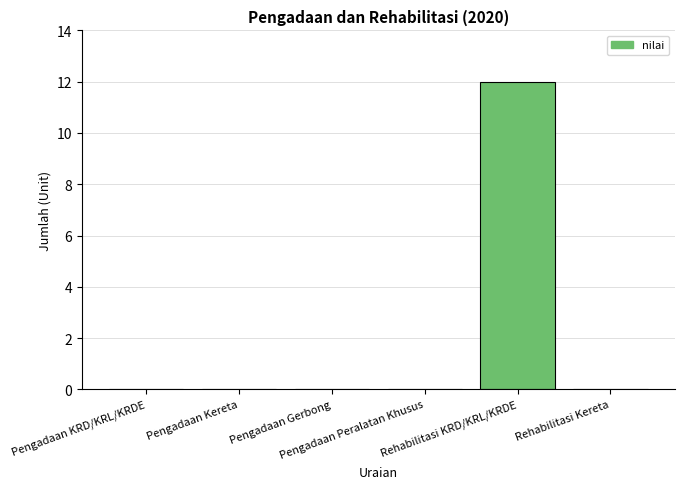

The chart shows a value of 0 at Pengadaan Peralatan Khusus. True or false?

True